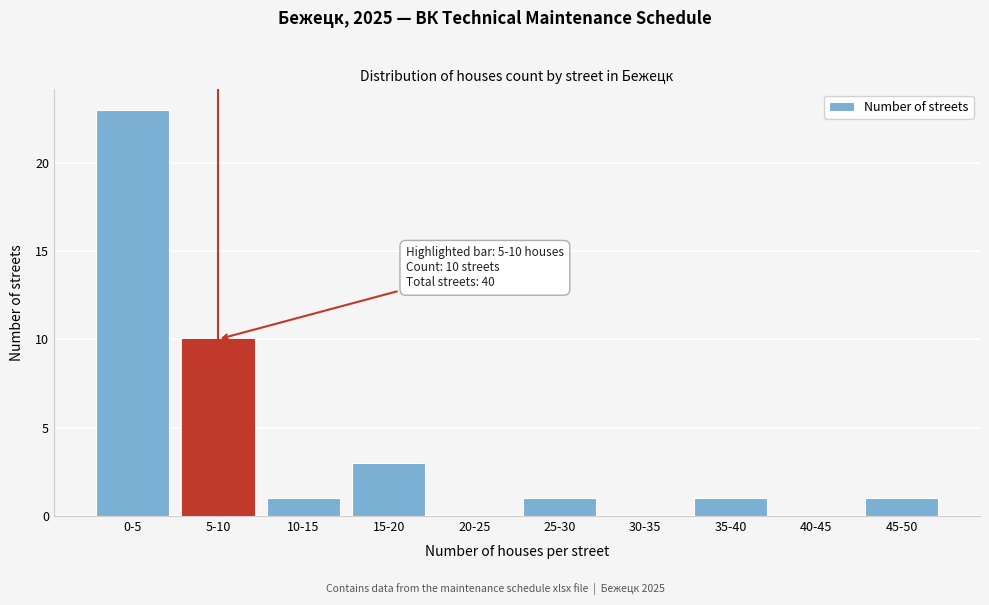

Reading left to right, extract all data points from this chart.

0-5=23	5-10=10	10-15=1	15-20=3	20-25=0	25-30=1	30-35=0	35-40=1	40-45=0	45-50=1